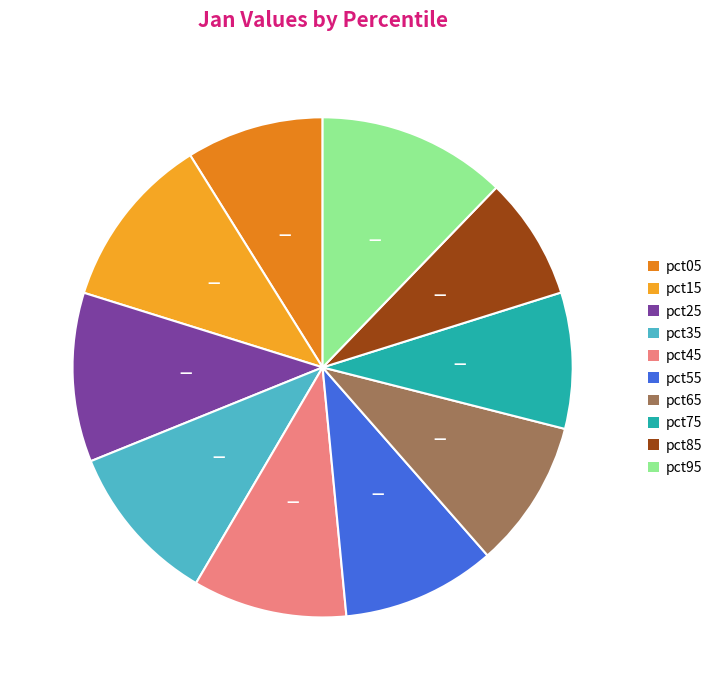

To the nearest percent, what is the combined percentage of pct85 and pct75?

17%